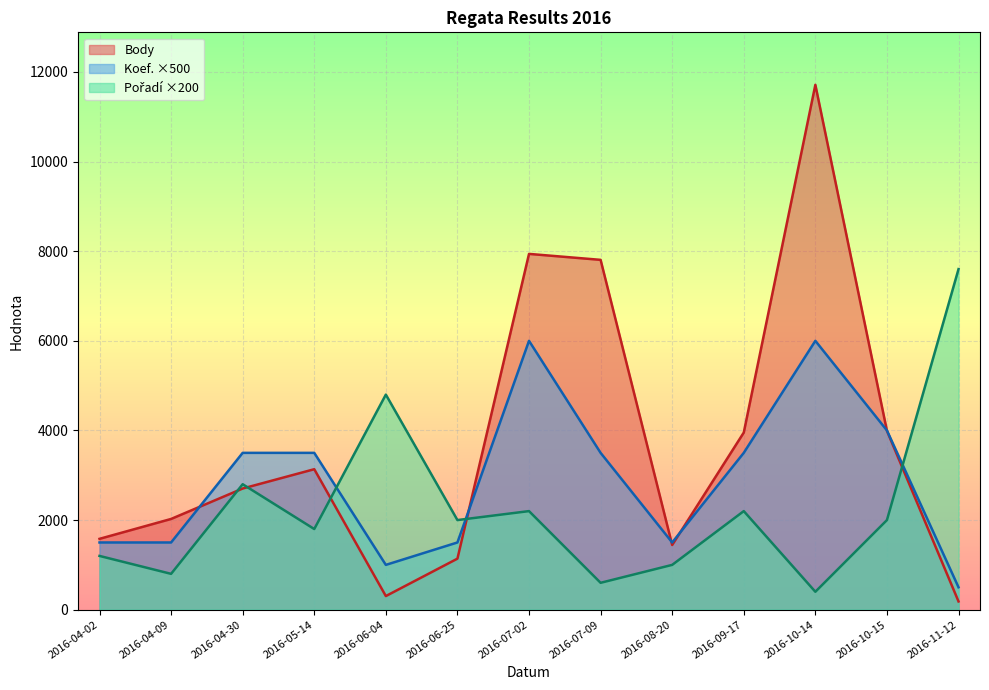

How many times do Body and Pořadí cross each other?

5